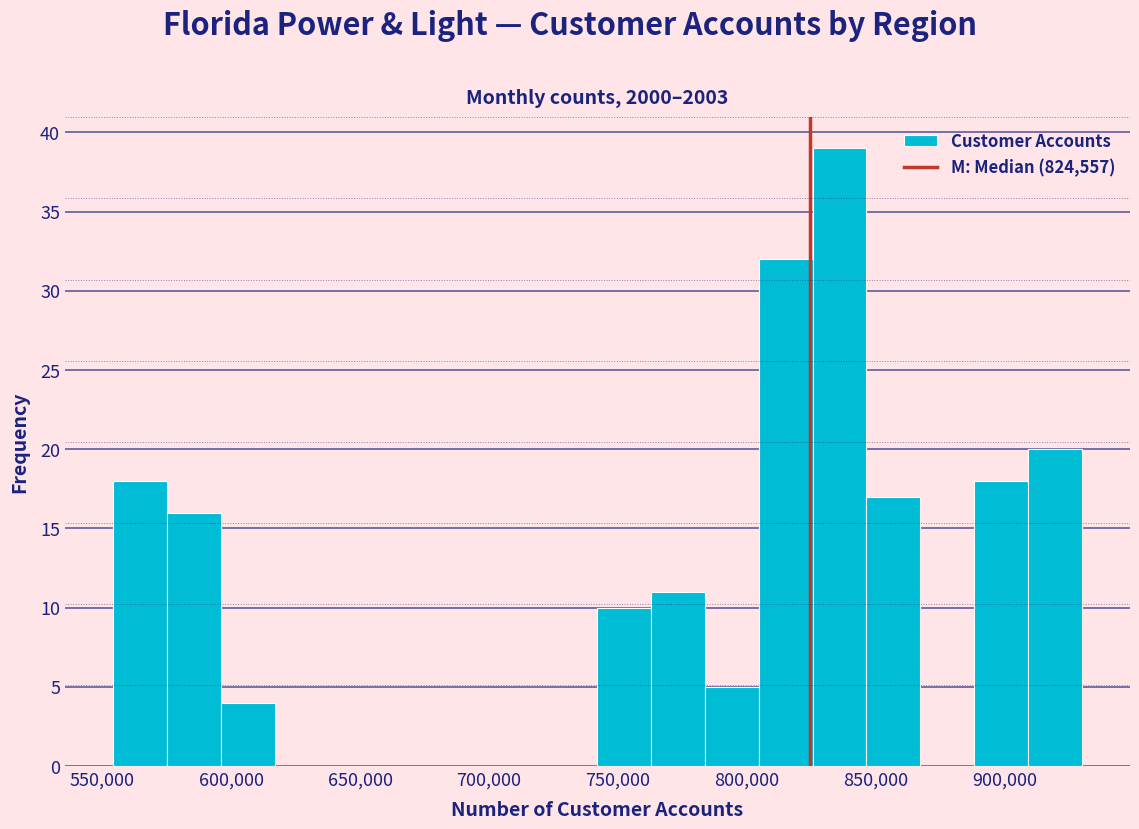

Reading left to right, list every bar in this chart as the range it spans on the x-axis followed by its height. Neither the bar edges nor the heights are printed on the chart, so give them approximately, as read against the axes.

555000 to 575000: 18
575000 to 595000: 16
595000 to 615000: 4
615000 to 640000: 0
640000 to 660000: 0
660000 to 680000: 0
680000 to 700000: 0
700000 to 720000: 0
720000 to 740000: 0
740000 to 765000: 10
765000 to 785000: 11
785000 to 805000: 5
805000 to 825000: 32
825000 to 845000: 39
845000 to 865000: 17
865000 to 890000: 0
890000 to 910000: 18
910000 to 930000: 20